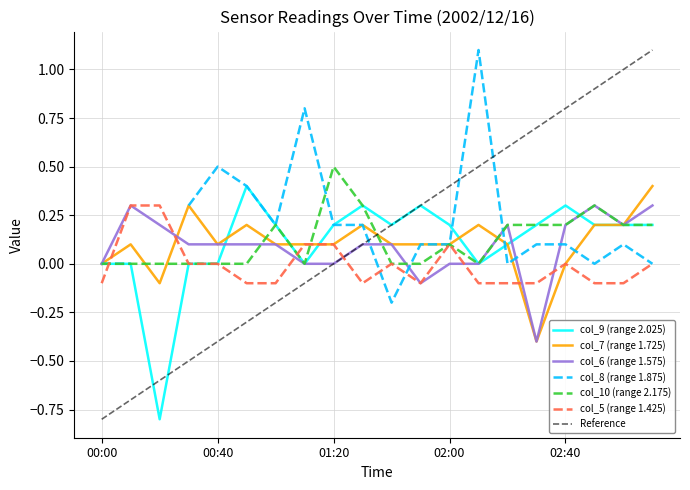

How many values in the col_6 series are below 0?

2